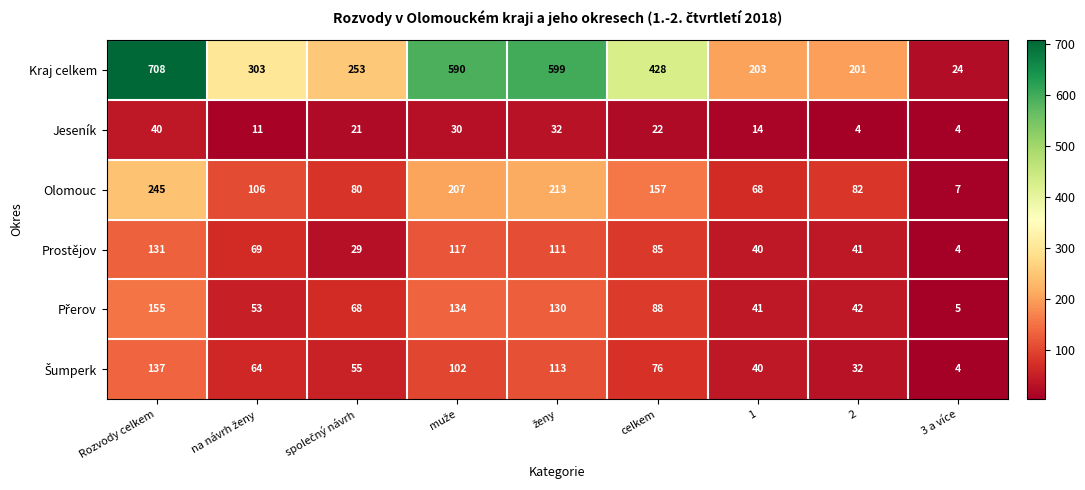

Which series has the widest spread of values?

Kraj celkem